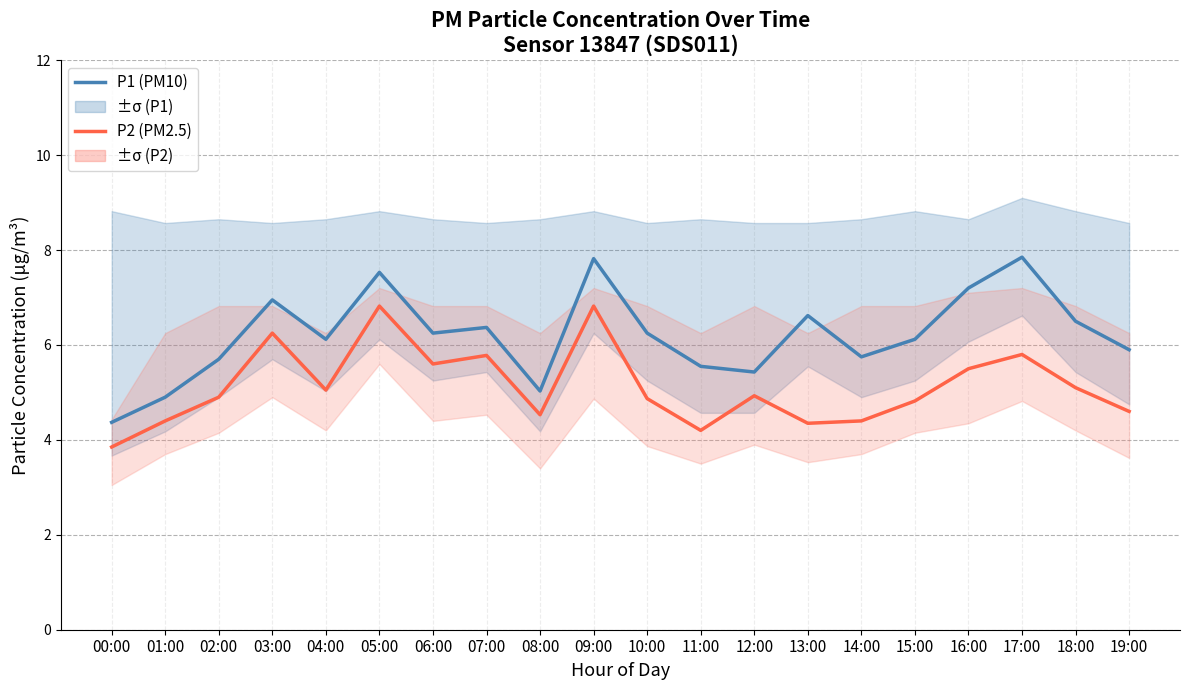

How many lines are shown in the chart?

2